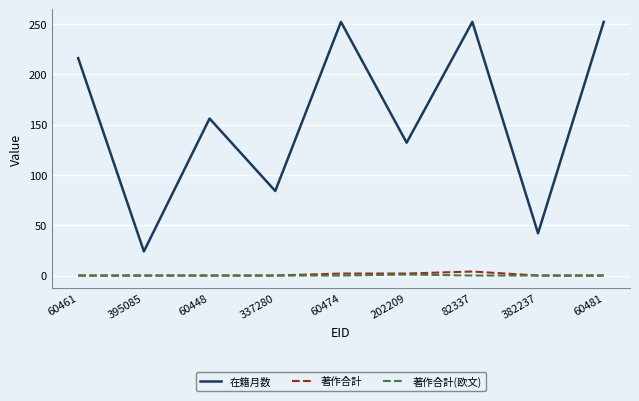

What position from the right is 60448?

7